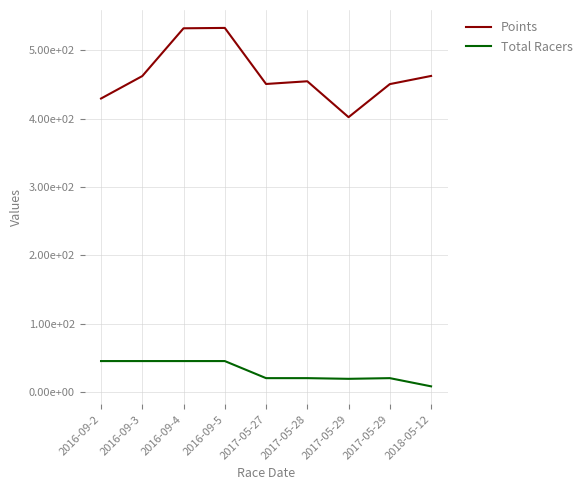

Is this an area chart (filled region under the line)?

No